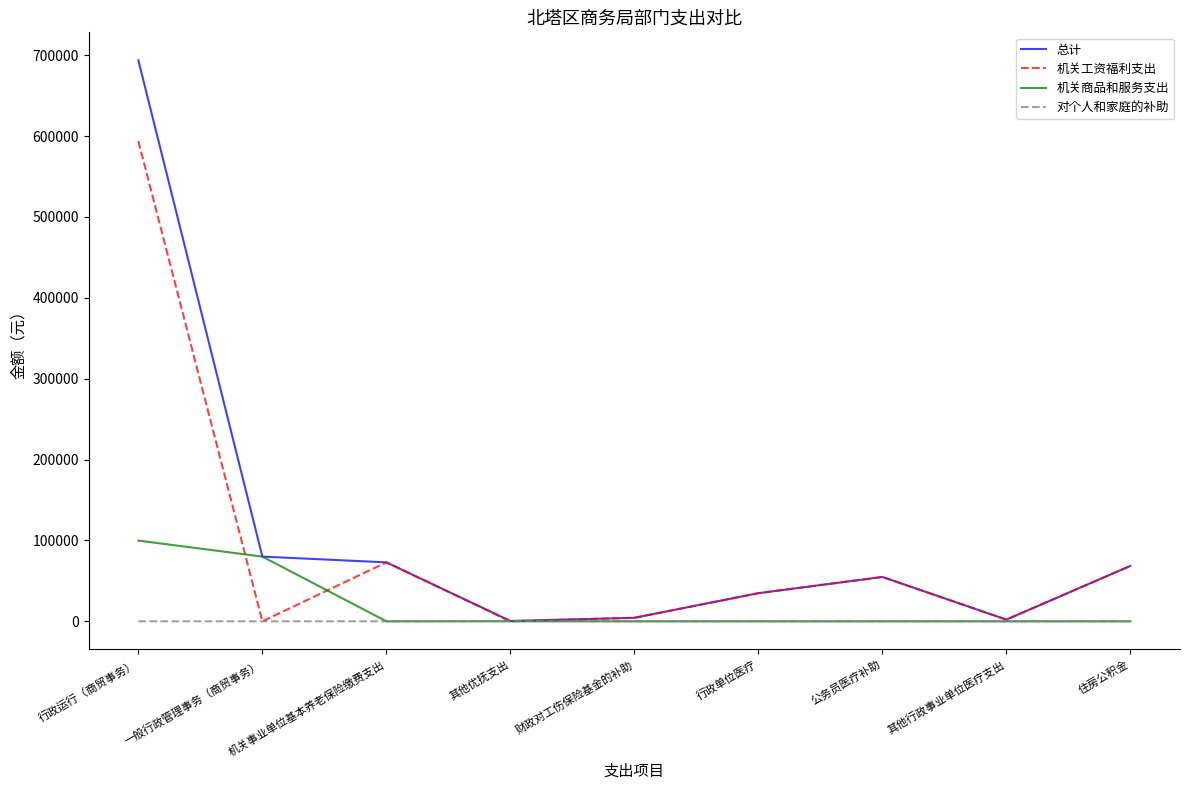

Is the value of 机关工资福利支出 at 行政运行（商贸事务） greater than the value of 机关商品和服务支出 at 财政对工伤保险基金的补助?

Yes